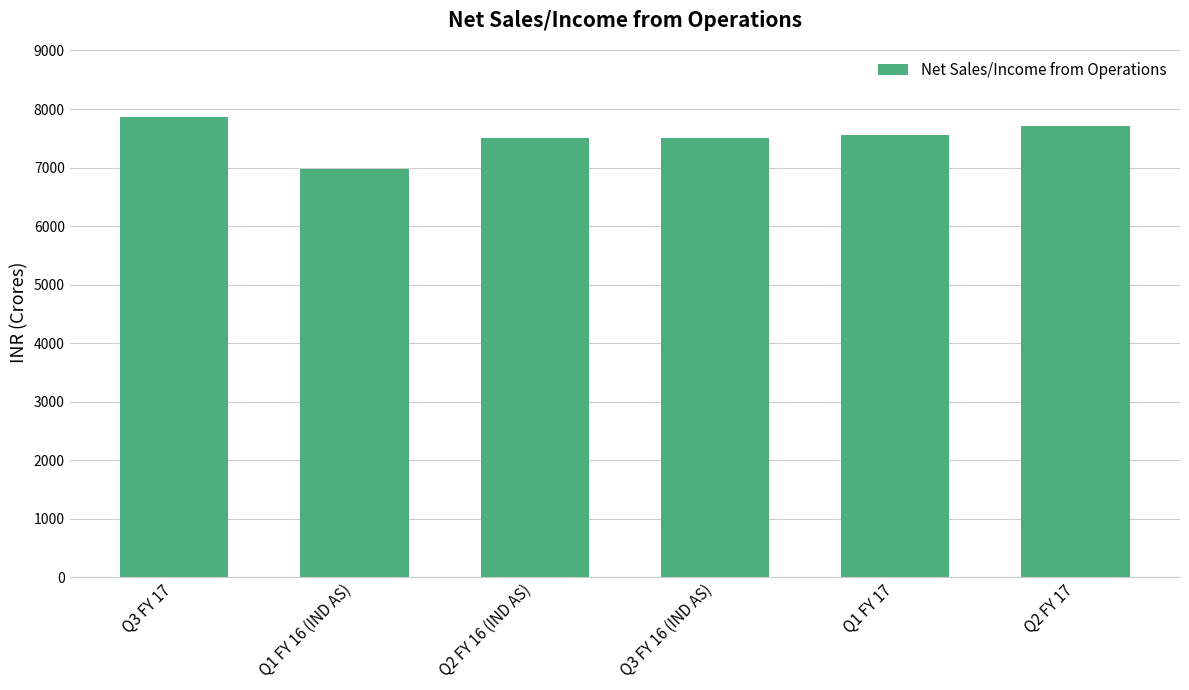

What value does the data have at Q1 FY 16 (IND AS)?

6979.8